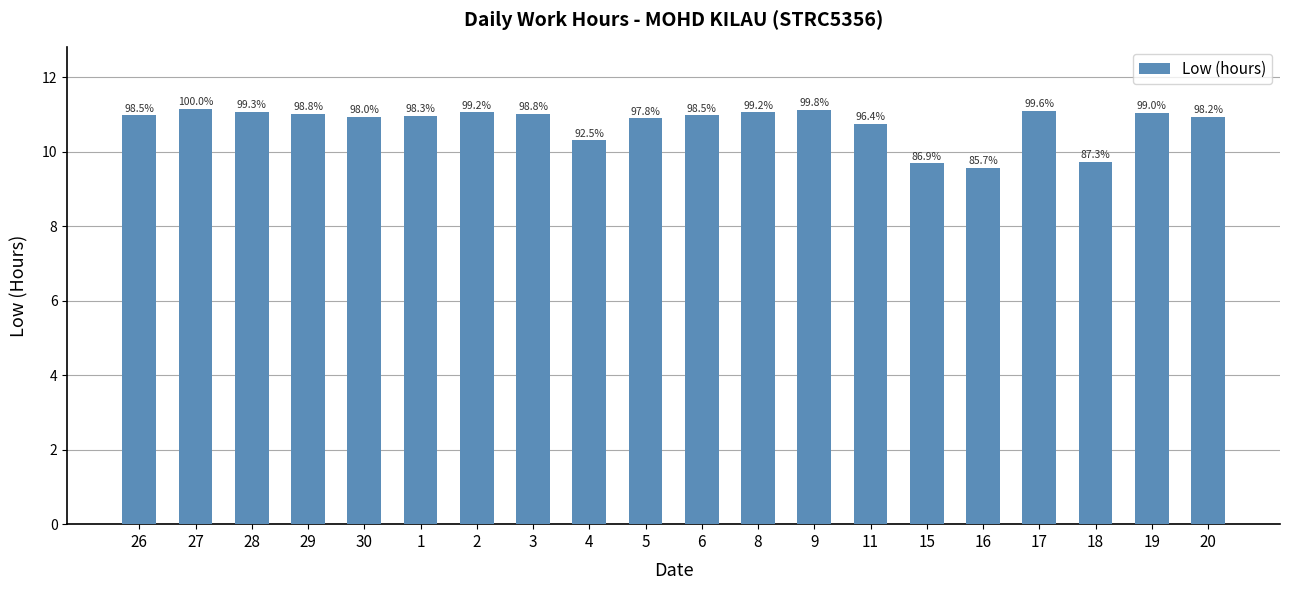

Reading left to right, transcribe all the data shown in this chart.

11.0	11.1	11.1	11.0	10.9	10.9	11.1	11.0	10.3	10.9	11.0	11.1	11.1	10.7	9.7	9.6	11.1	9.7	11.0	10.9